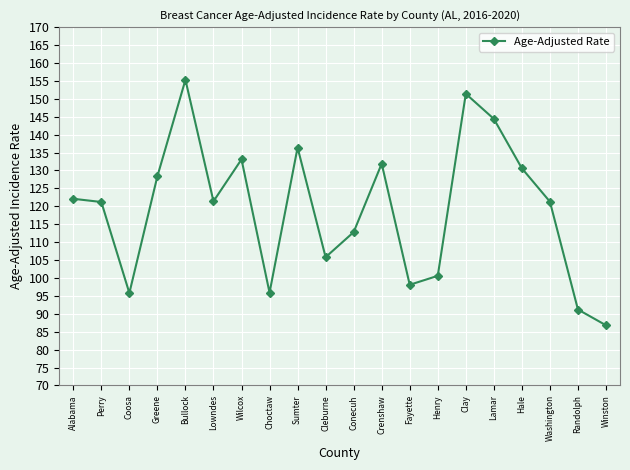

What is the change in value from Coosa to Washington?

+25.5